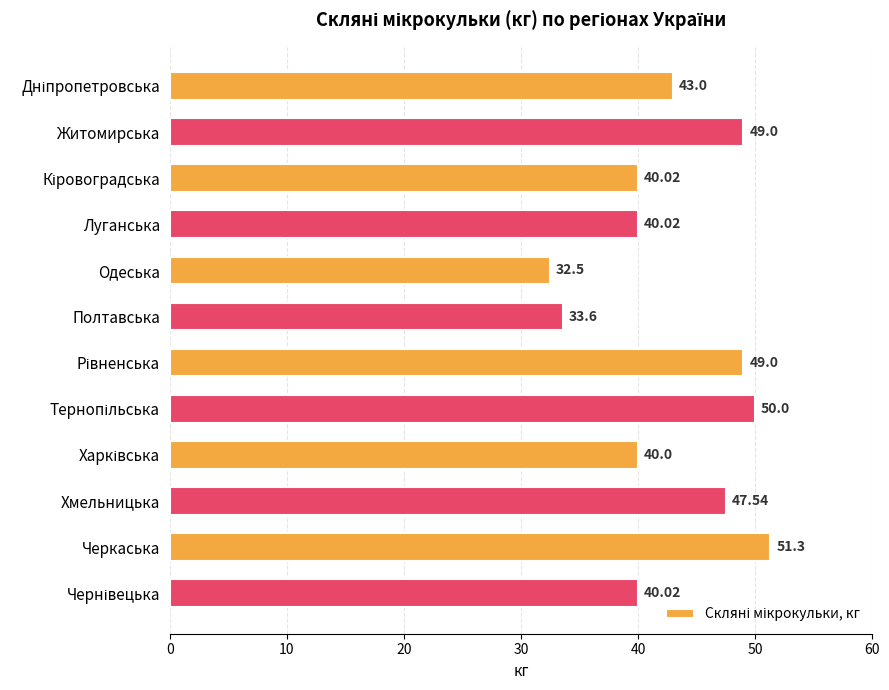

Approximately how many times larger is the value at Одеська compared to Черкаська?

0.6